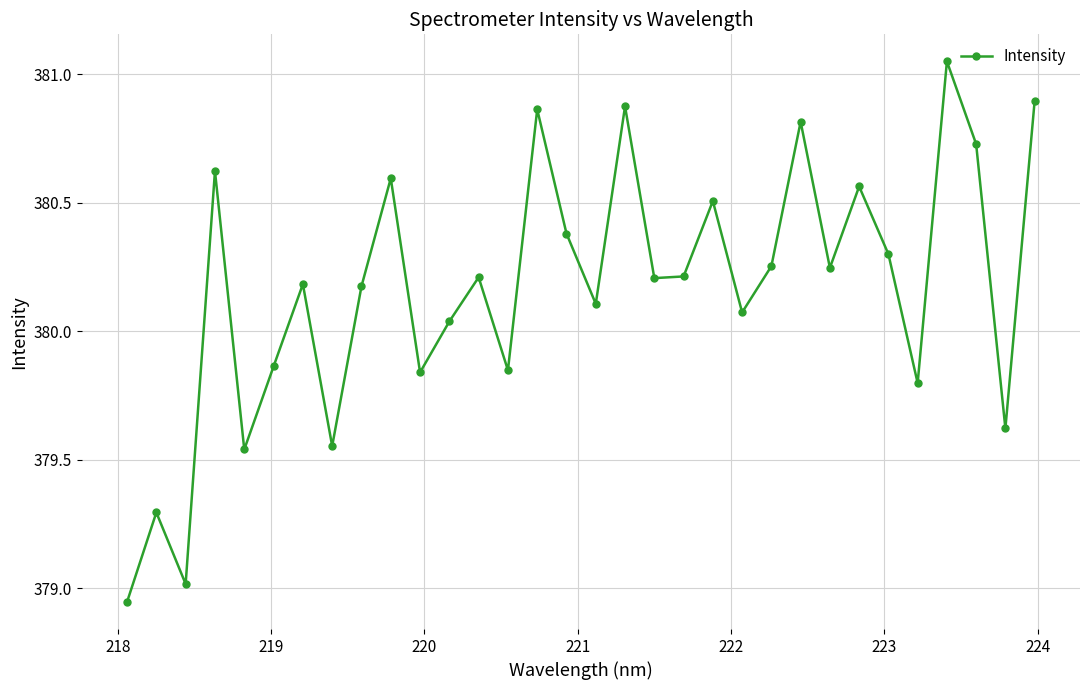

How many data points does each series have?

32